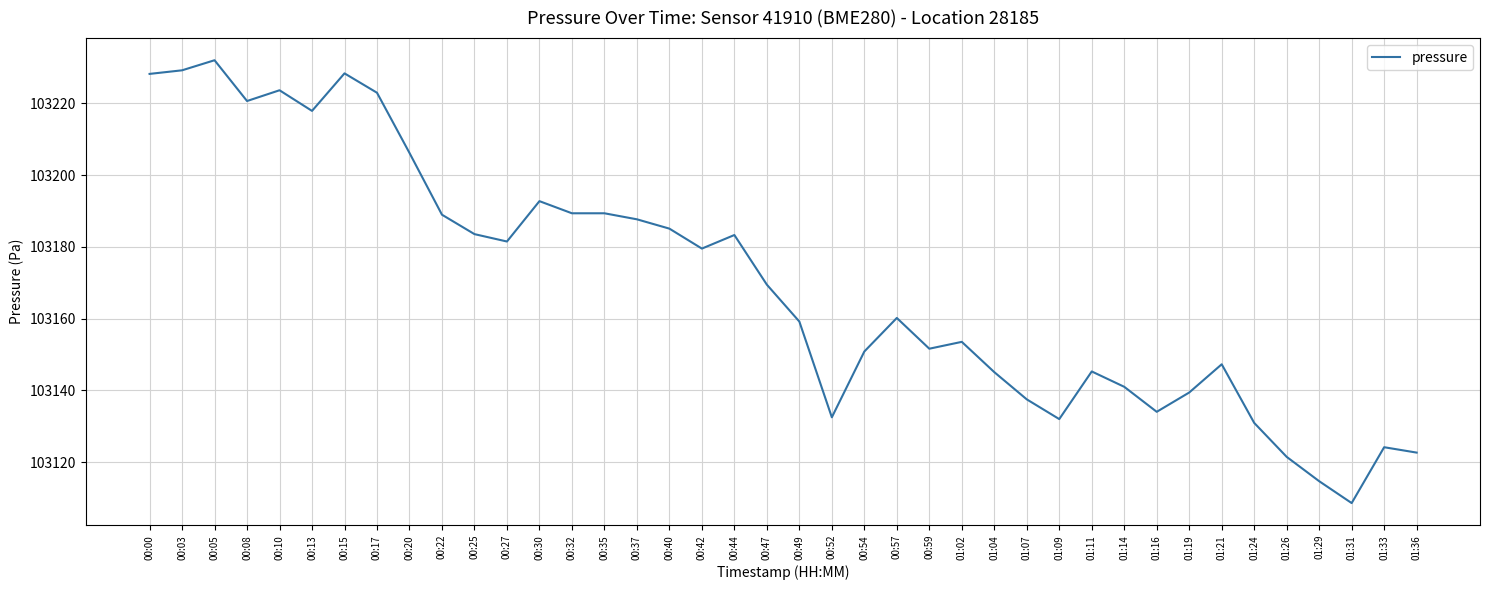

What is the minimum value shown in the chart?

103108.6